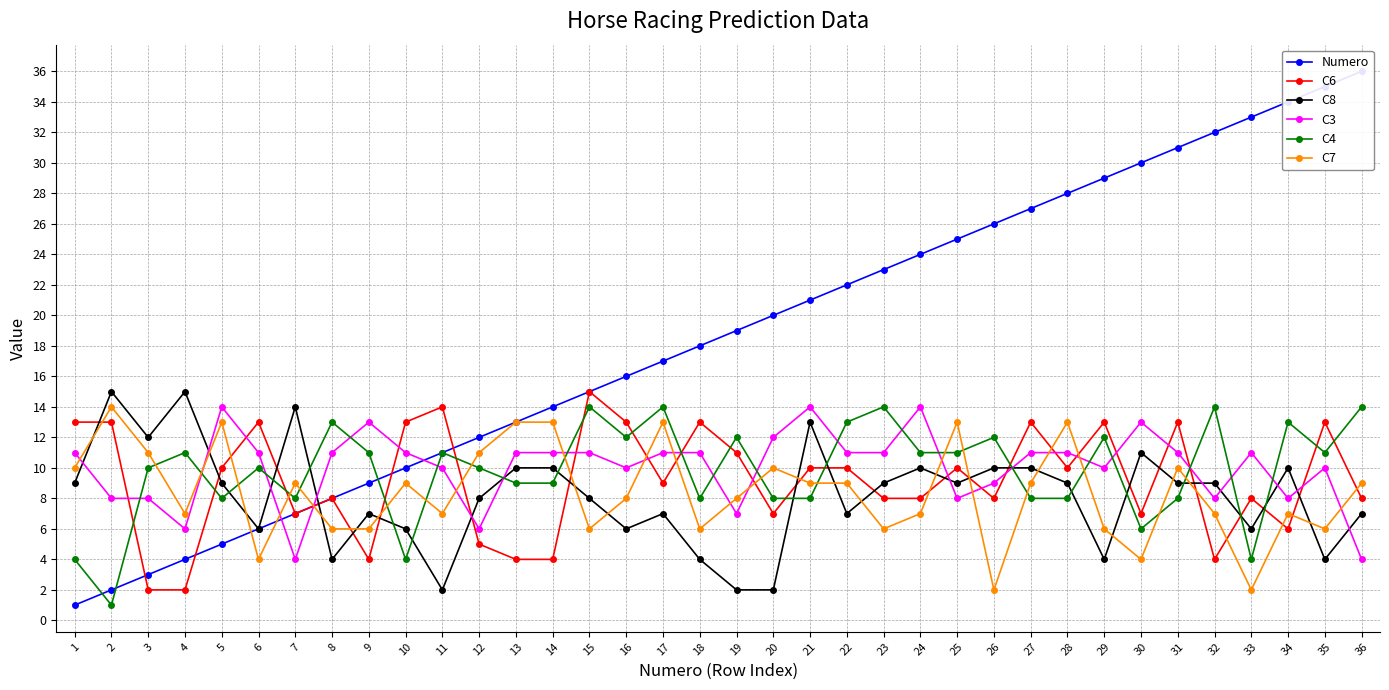

Reading left to right, what are all the values shown in this chart?

Numero: 1	2	3	4	5	6	7	8	9	10	11	12	13	14	15	16	17	18	19	20	21	22	23	24	25	26	27	28	29	30	31	32	33	34	35	36
C6: 13	13	2	2	10	13	7	8	4	13	14	5	4	4	15	13	9	13	11	7	10	10	8	8	10	8	13	10	13	7	13	4	8	6	13	8
C8: 9	15	12	15	9	6	14	4	7	6	2	8	10	10	8	6	7	4	2	2	13	7	9	10	9	10	10	9	4	11	9	9	6	10	4	7
C3: 11	8	8	6	14	11	4	11	13	11	10	6	11	11	11	10	11	11	7	12	14	11	11	14	8	9	11	11	10	13	11	8	11	8	10	4
C4: 4	1	10	11	8	10	8	13	11	4	11	10	9	9	14	12	14	8	12	8	8	13	14	11	11	12	8	8	12	6	8	14	4	13	11	14
C7: 10	14	11	7	13	4	9	6	6	9	7	11	13	13	6	8	13	6	8	10	9	9	6	7	13	2	9	13	6	4	10	7	2	7	6	9